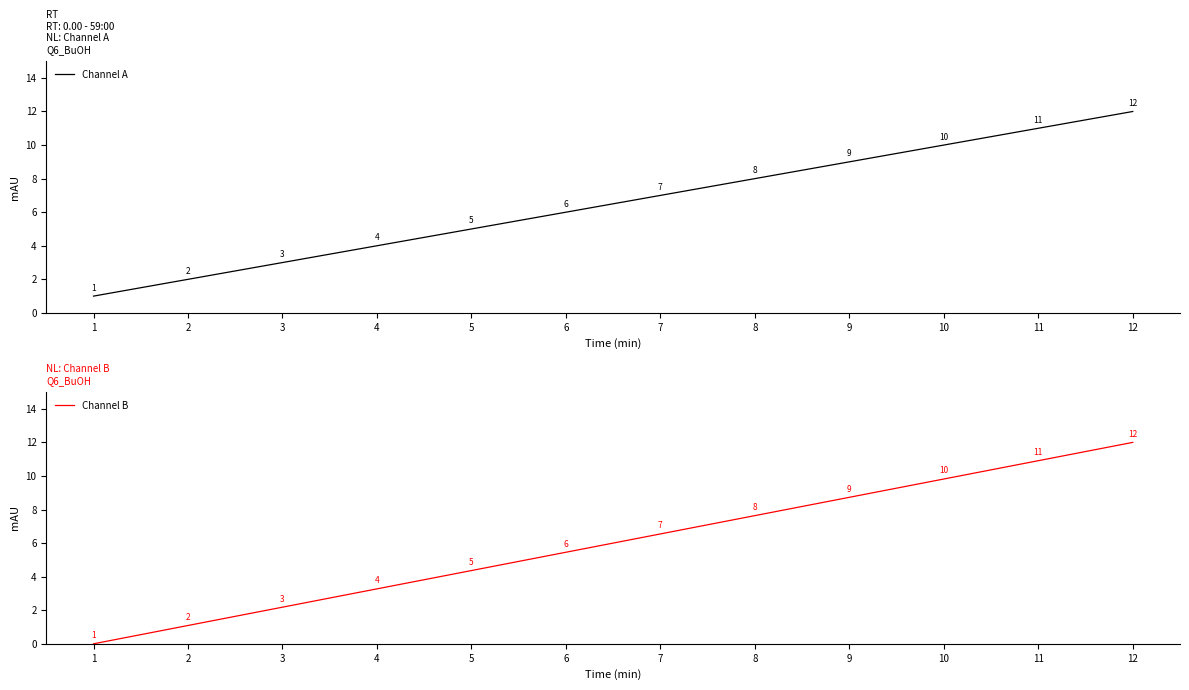

True or false: Channel B has a value of 19.8 at 11.

False